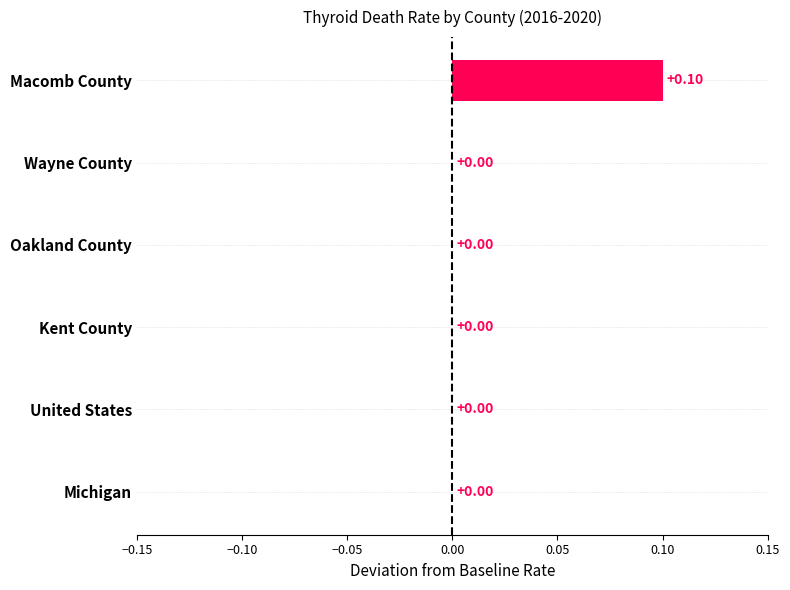

Which has a higher value, Macomb County or Kent County?

Macomb County